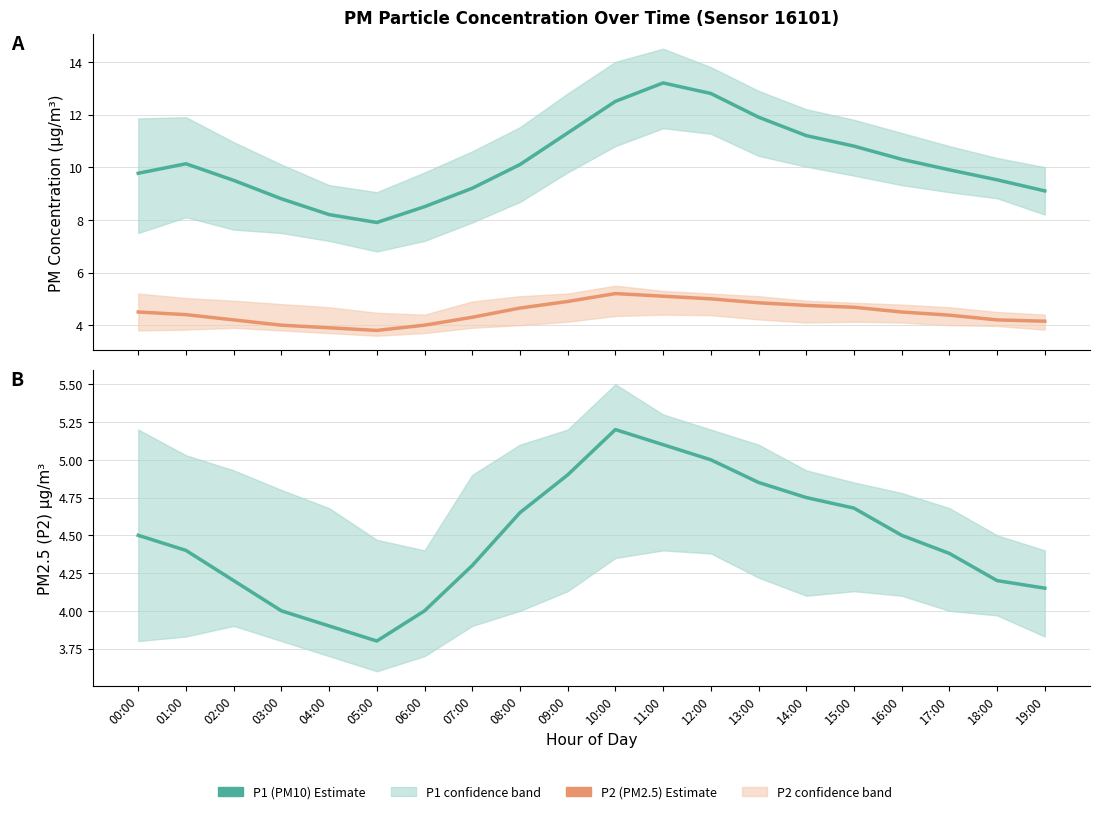

True or false: P1 (PM10) and P2 (PM2.5) intersect in this chart.

False